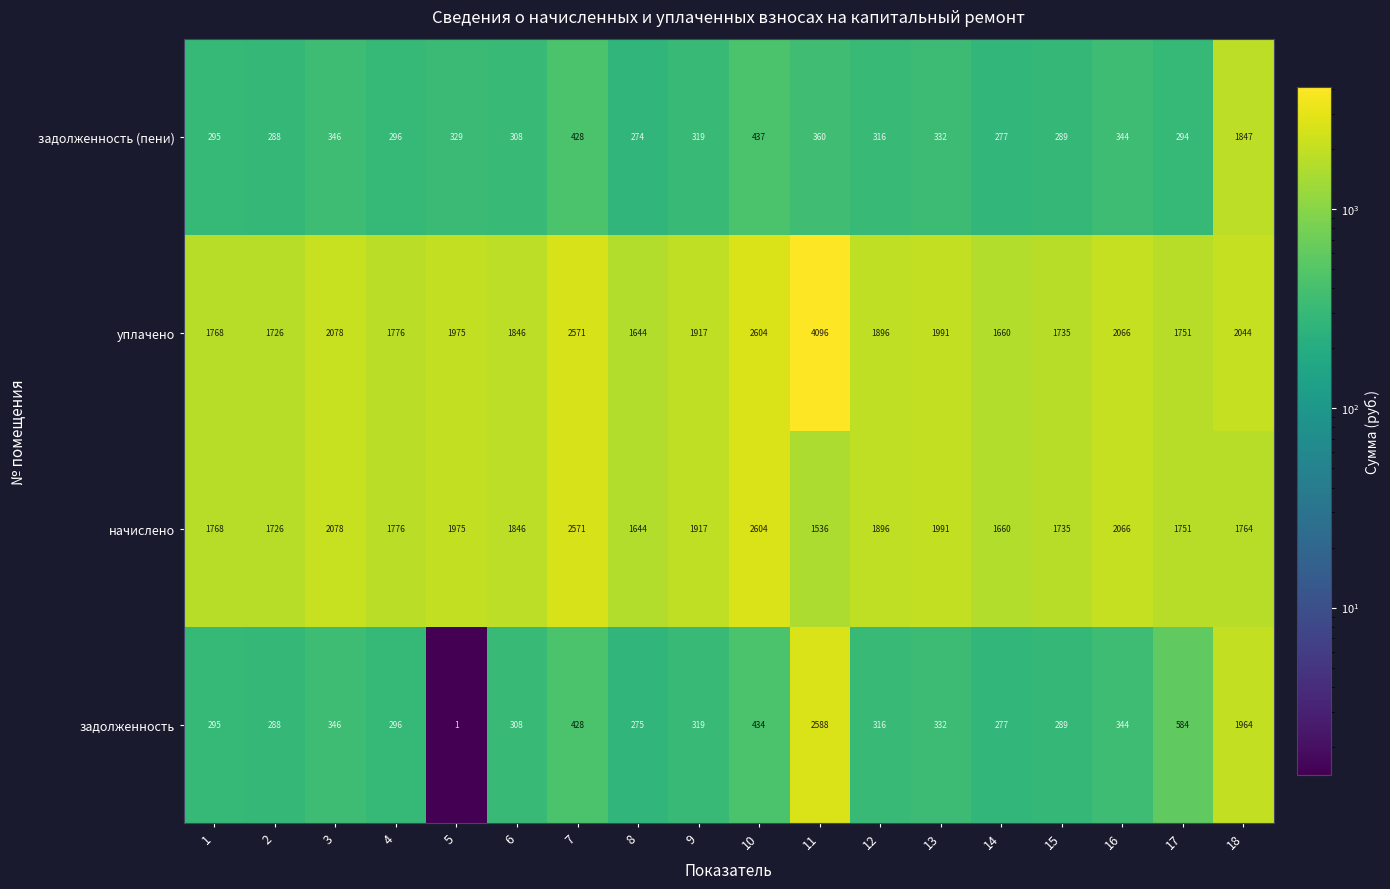

The value of уплачено at 13 is 1991. True or false?

True